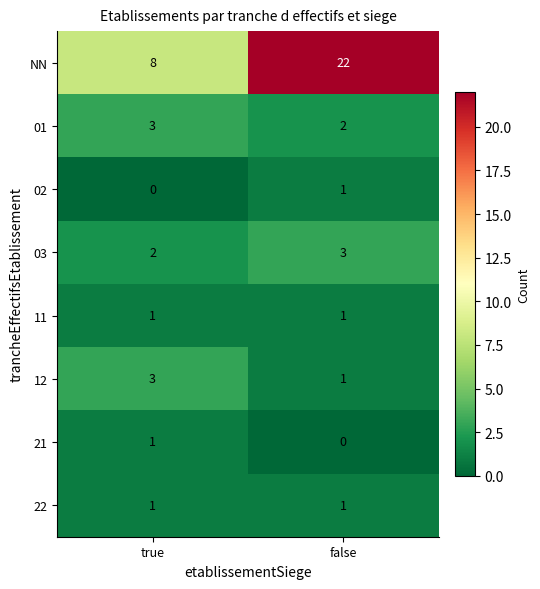

Where is 01 nearest to the value 2?

false